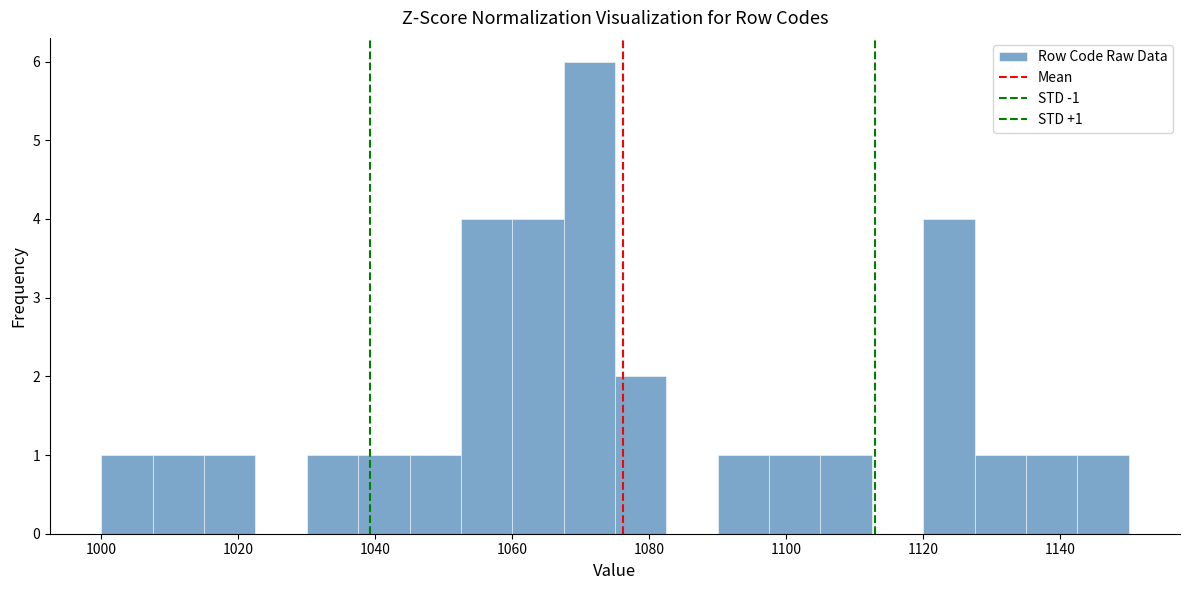

Read against the x-axis, roughly where is the centre of the tallest bar?

1072